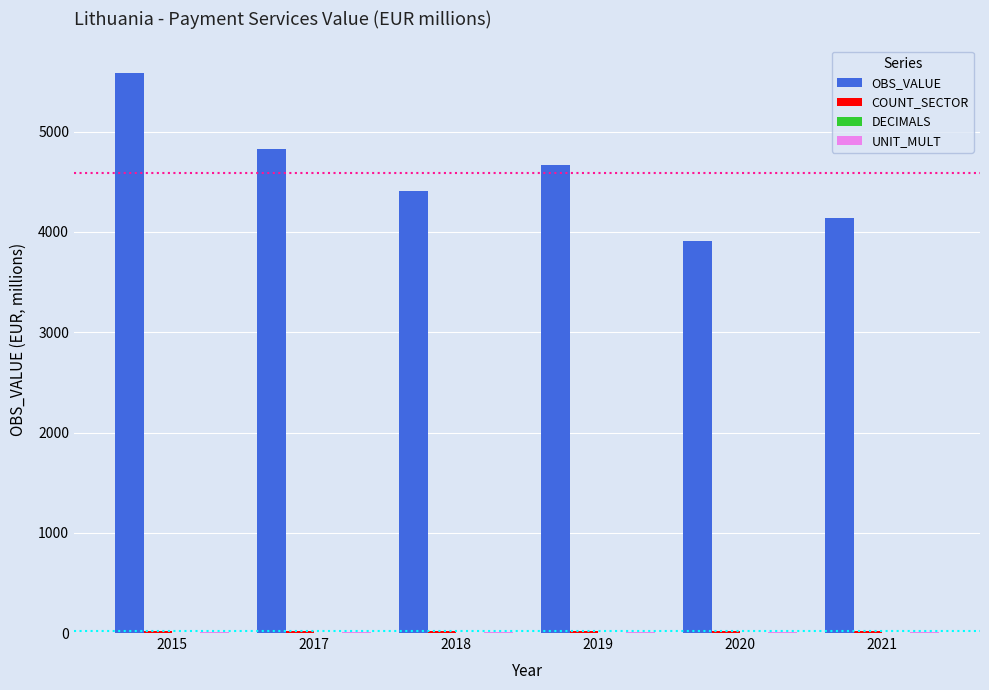

What is the greatest value displayed?

5580.9